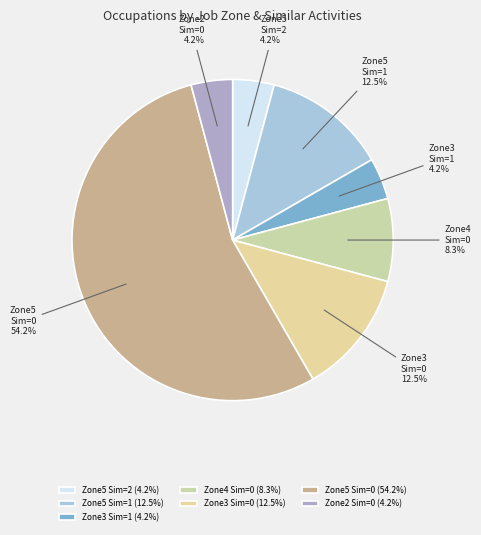

Which has a higher value, Zone5 Sim=1 or Zone4 Sim=0?

Zone5 Sim=1